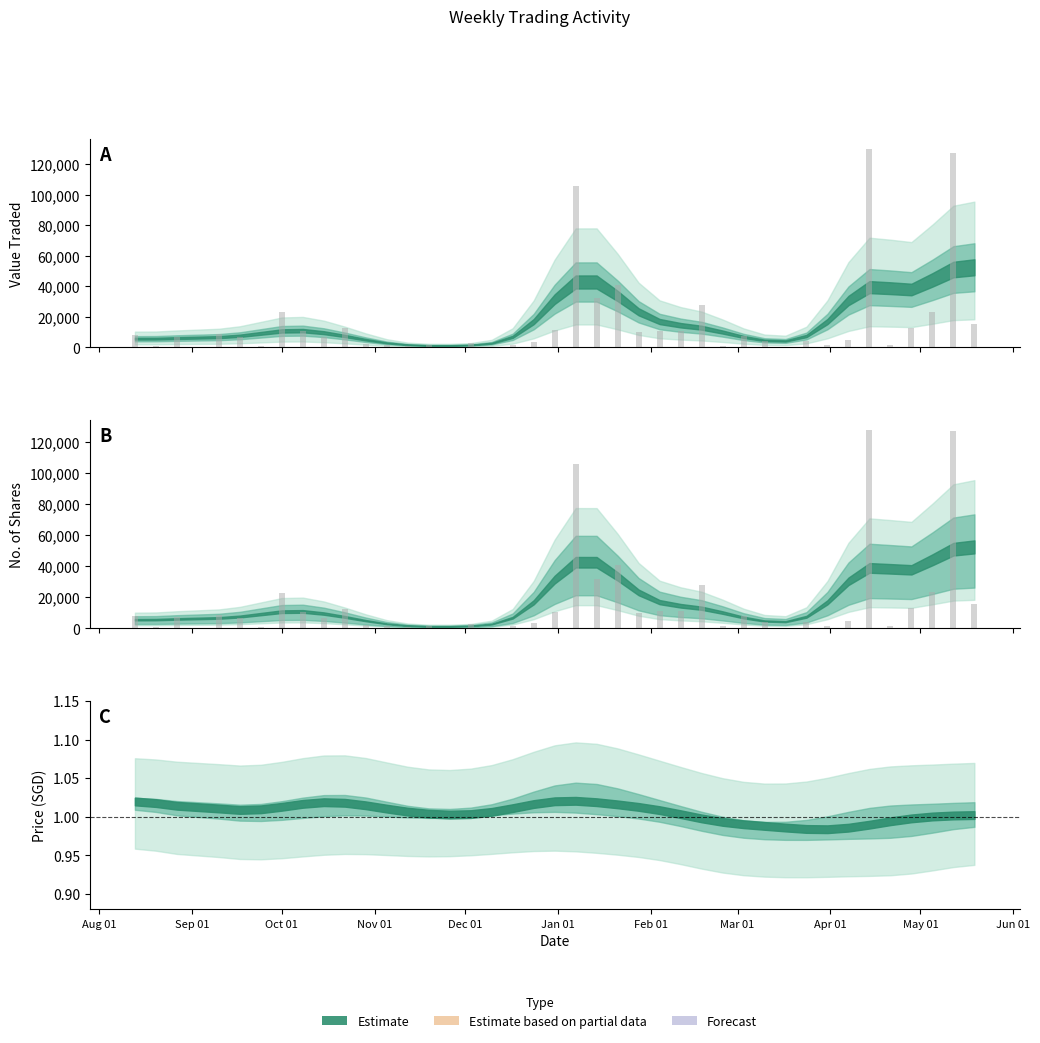

What is the difference between the highest and lowest values at 5?

129914